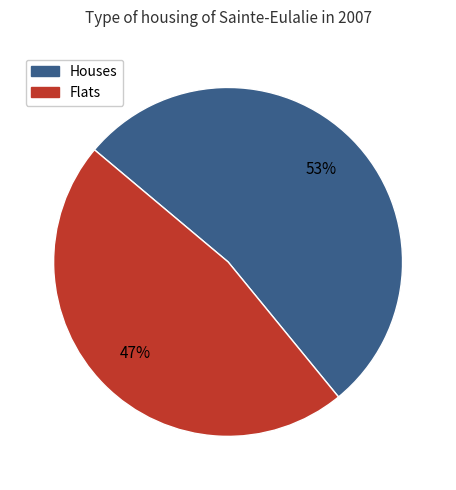

Is it true that Houses is 53% of the pie?

True